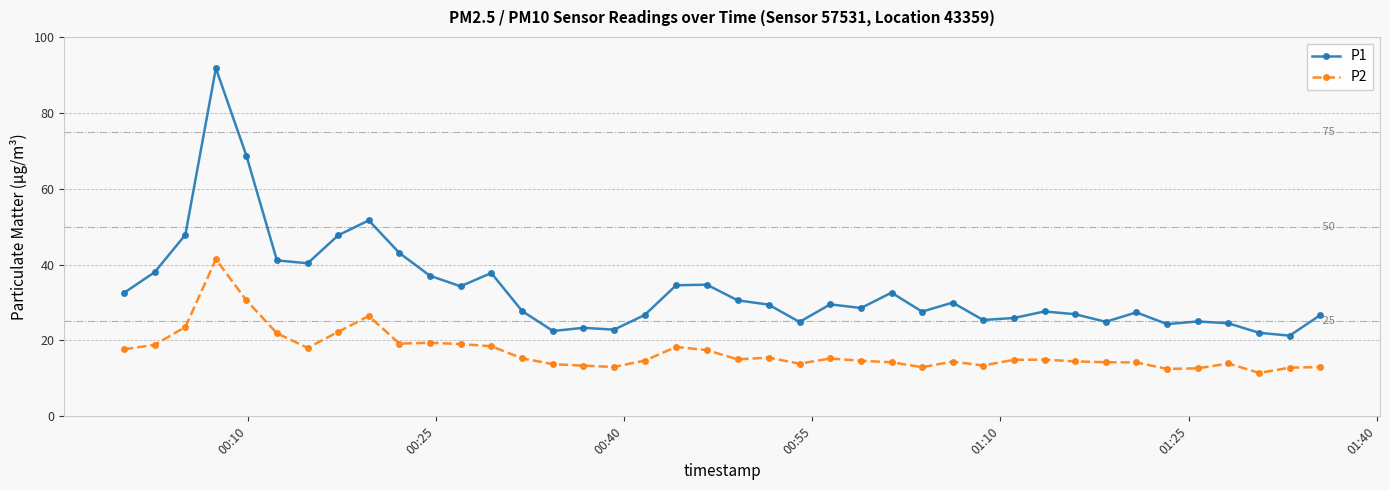

True or false: P1 has more than 2 interior local peaks.

True